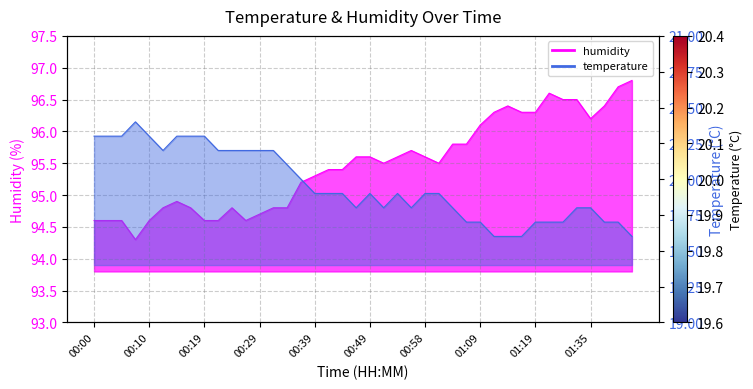

The value of humidity at 00:27 is 94.6. True or false?

True